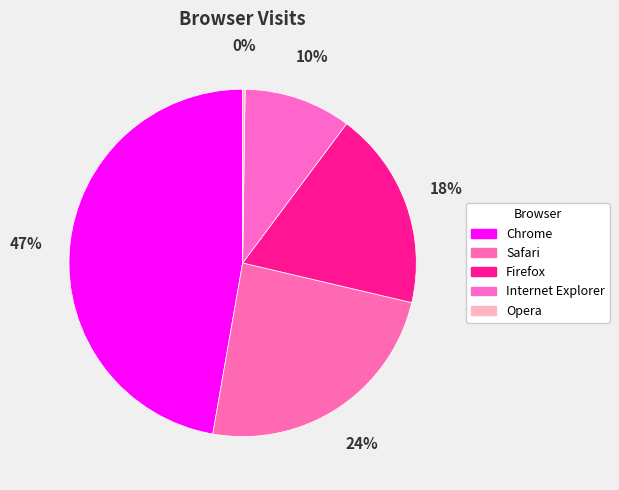

Rank the categories by value from lowest to highest.

Opera, Internet Explorer, Firefox, Safari, Chrome